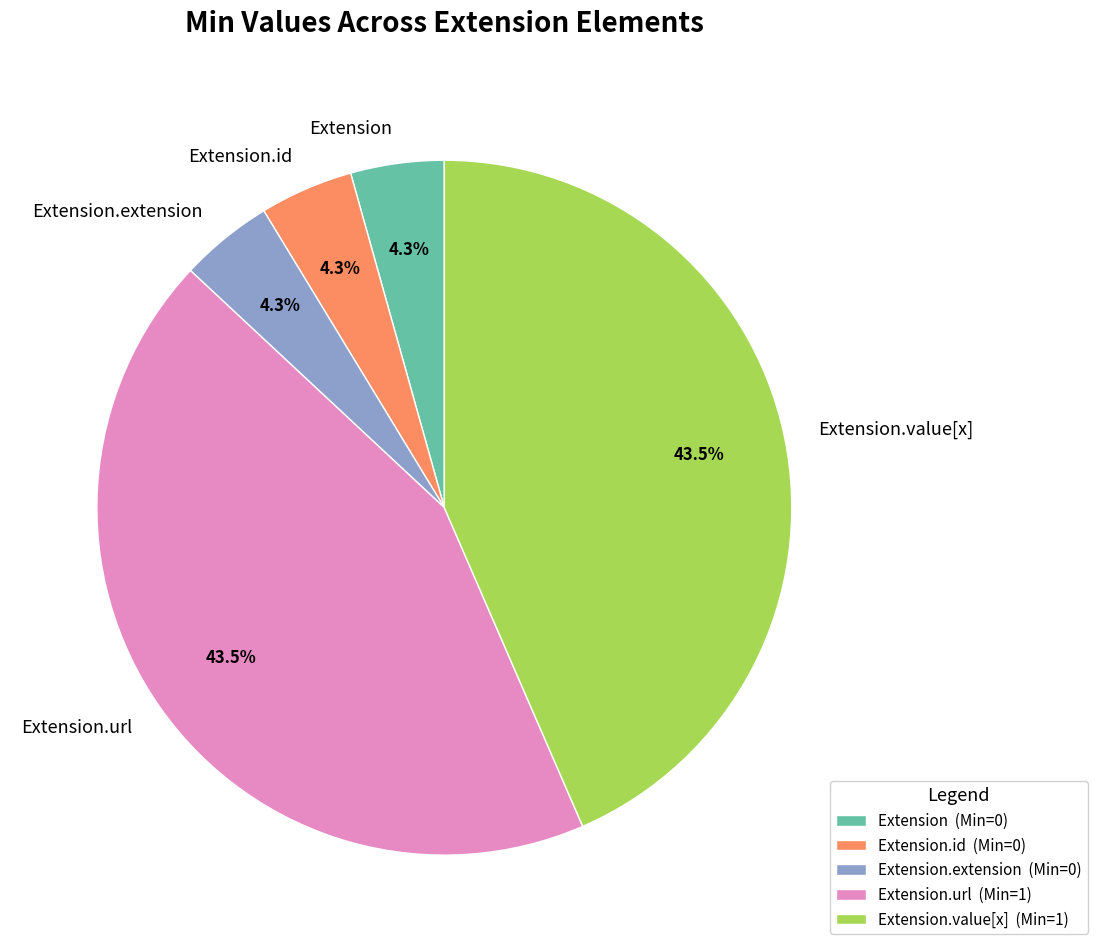

What is the ratio of the value at Extension.url to the value at Extension.value[x]?

1.0